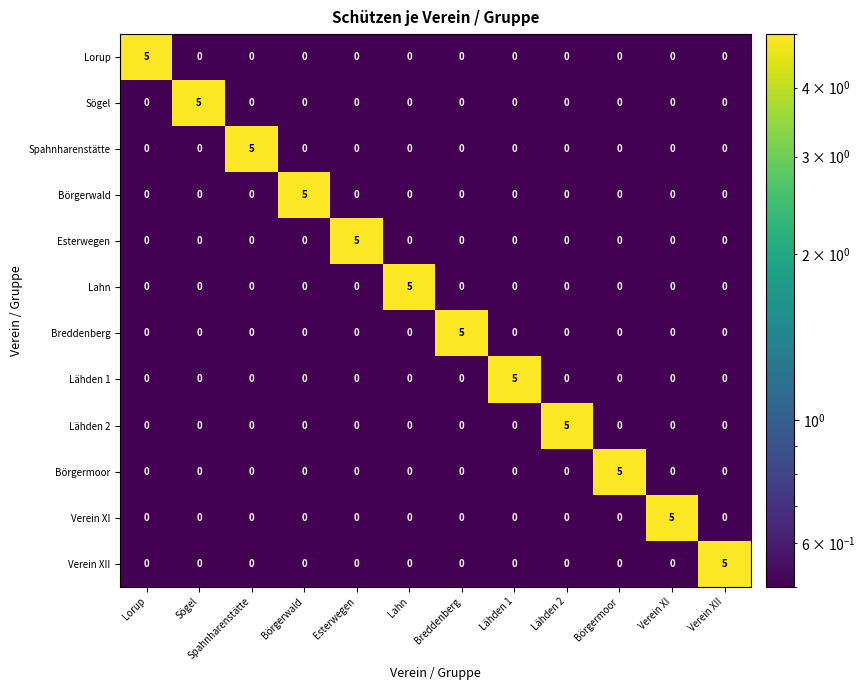

Is it true that Lähden 2 equals 3 at Verein XII?

False